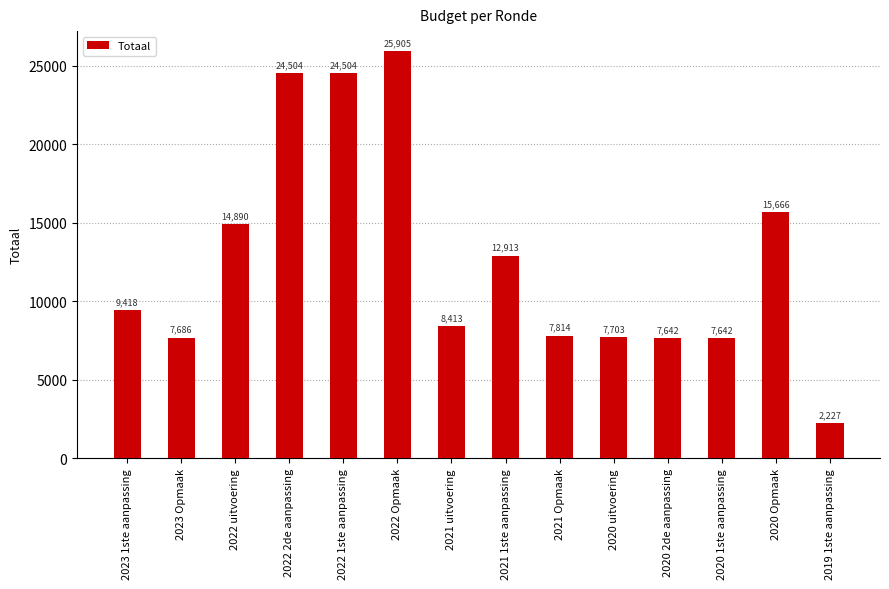

What is the value of the 14th bar from the left?

2227